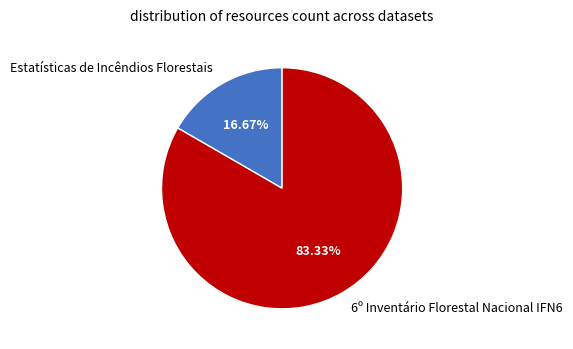

Count the number of slices in the pie.

2